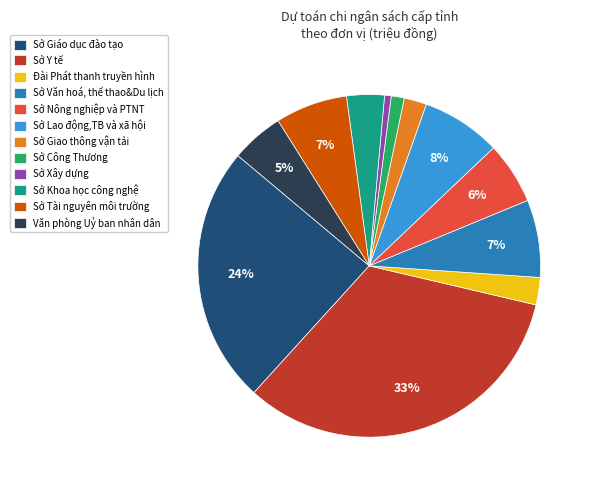

What is the largest slice in the pie chart?

Sở Y tế